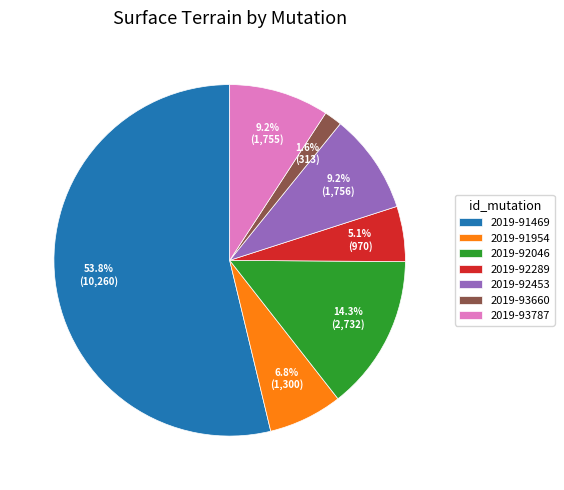

Count the number of slices in the pie.

7